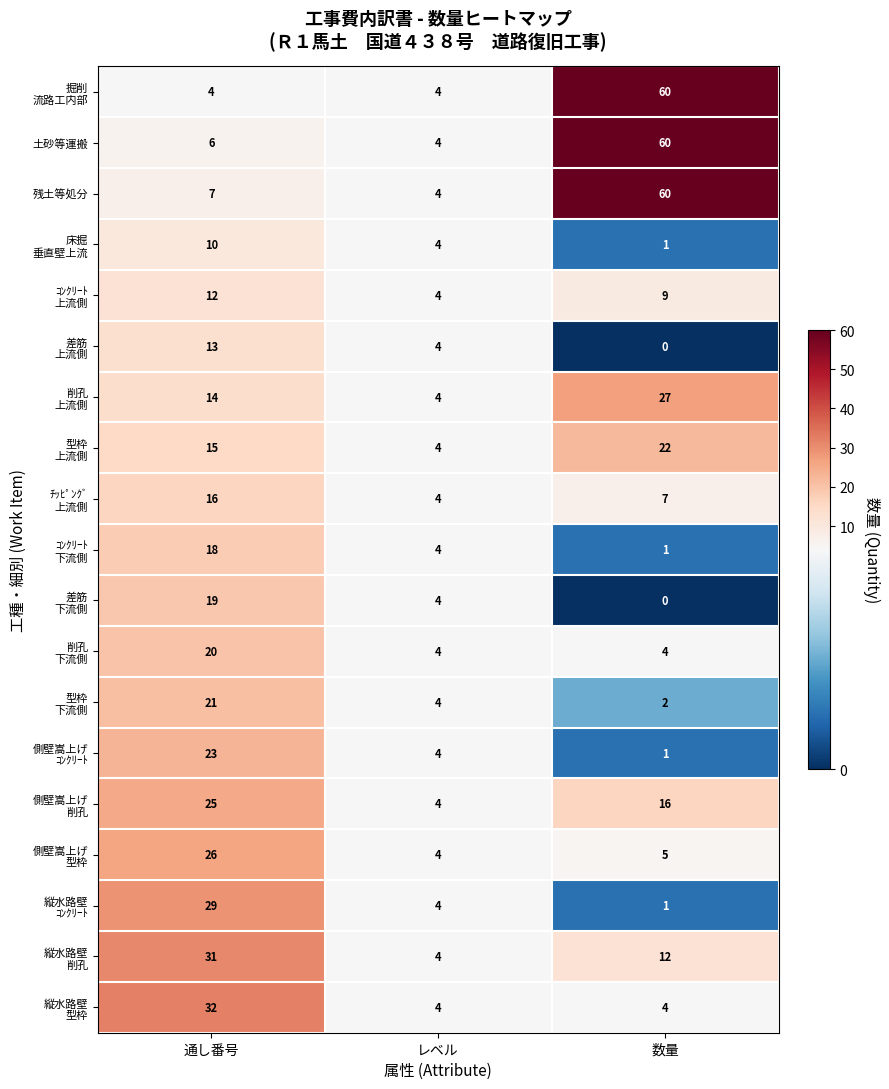

What is the maximum value shown in the chart?

60